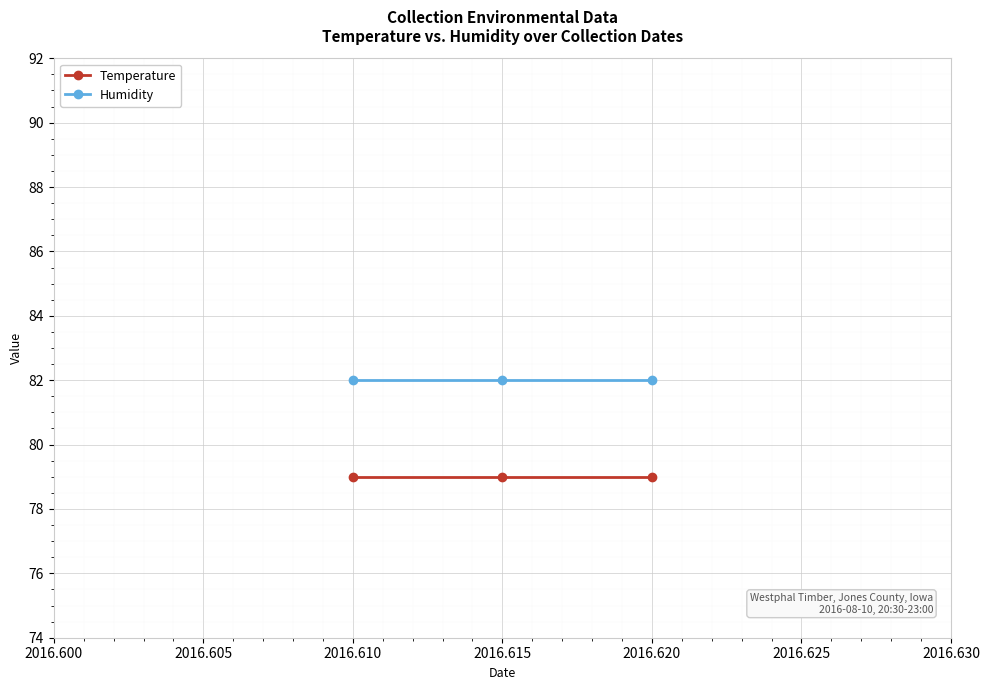

What is the maximum value for Humidity?

82